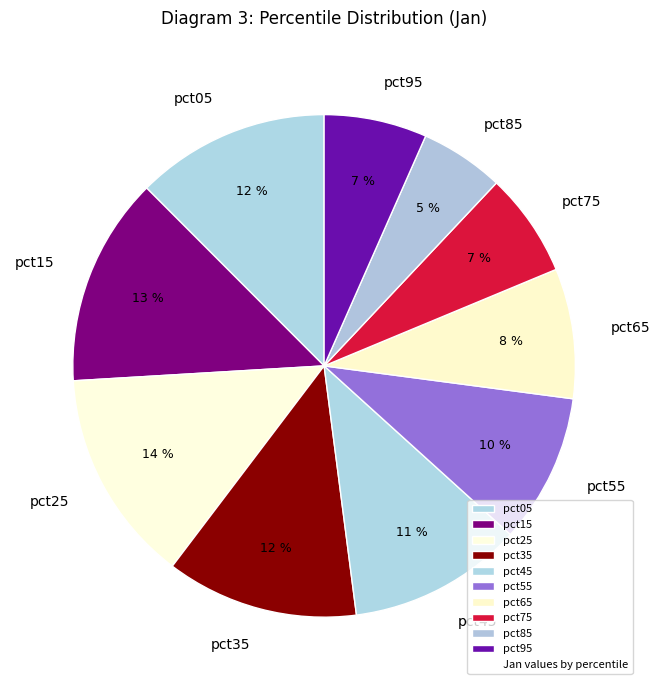

Is the sum of pct05 and pct75 greater than half?

No